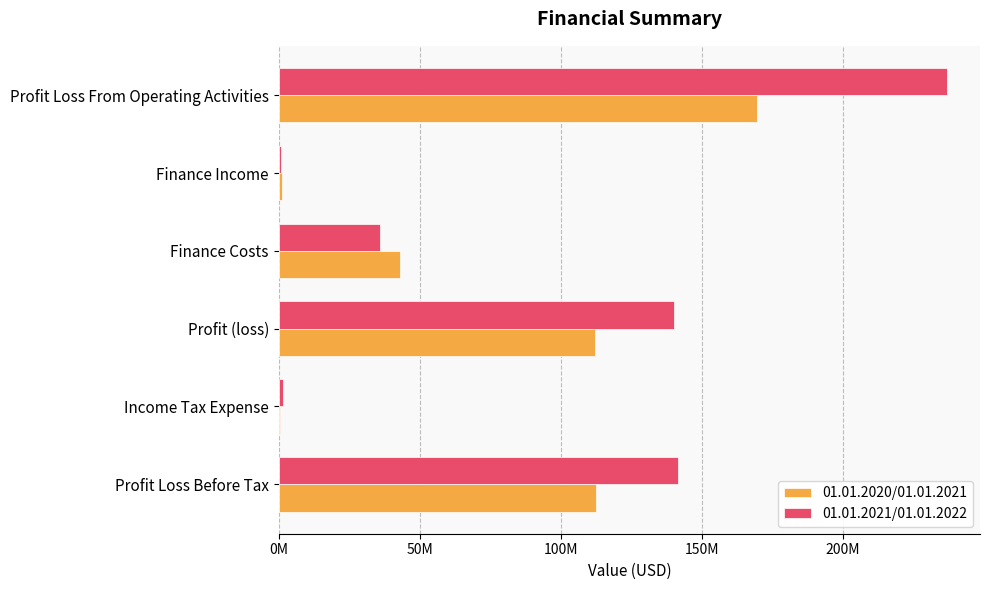

What are all the series names shown in the legend?

01.01.2020/01.01.2021, 01.01.2021/01.01.2022